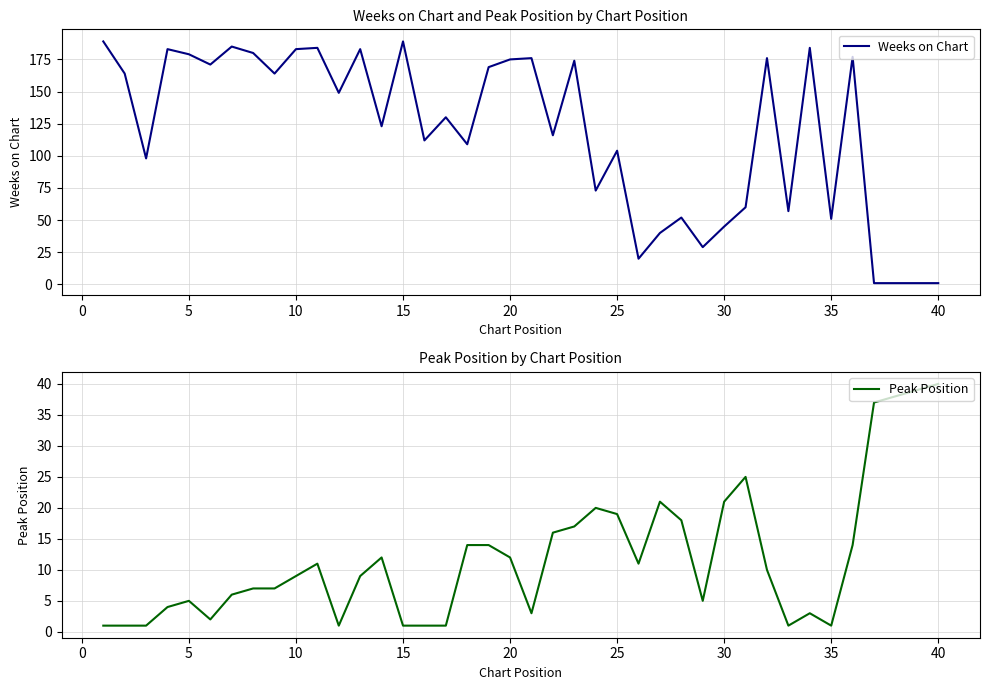

True or false: Weeks on Chart and Peak Position intersect in this chart.

True